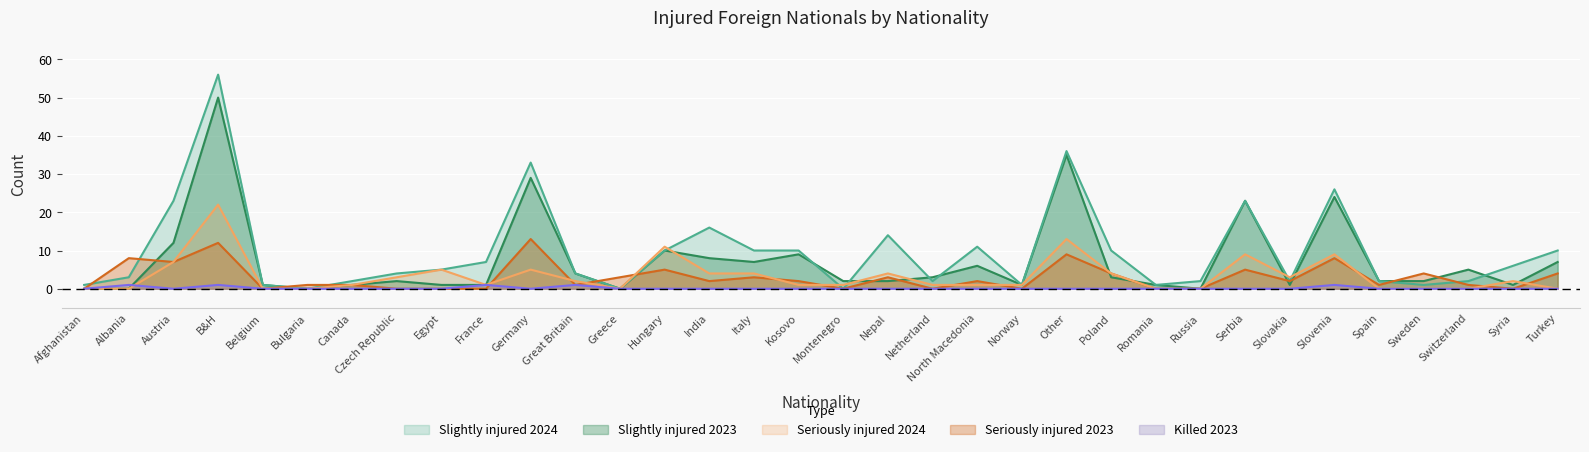

Is the value of Slightly injured 2023 at Montenegro greater than the value of Seriously injured 2023 at Other?

No